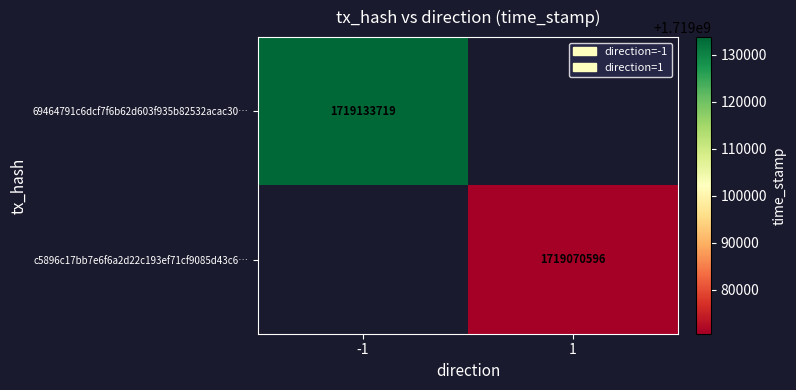

How many series are shown in this chart?

2